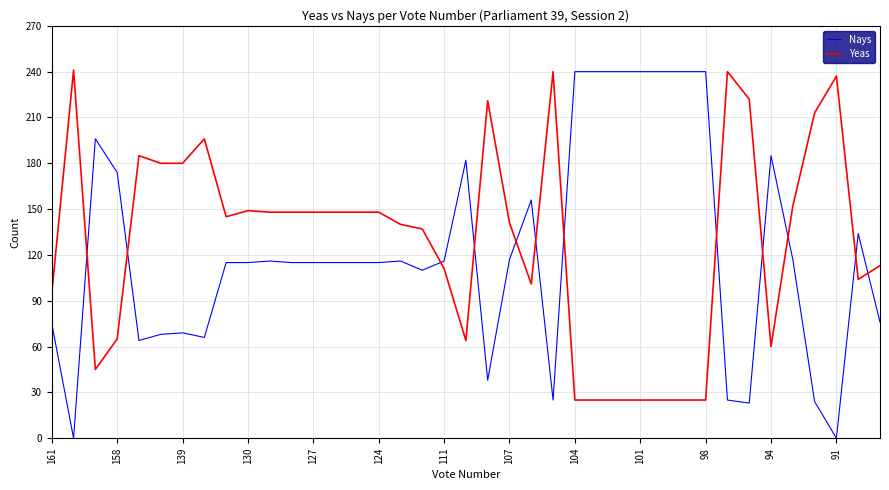

What is the difference between the maximum and minimum values in the Nays series?

240